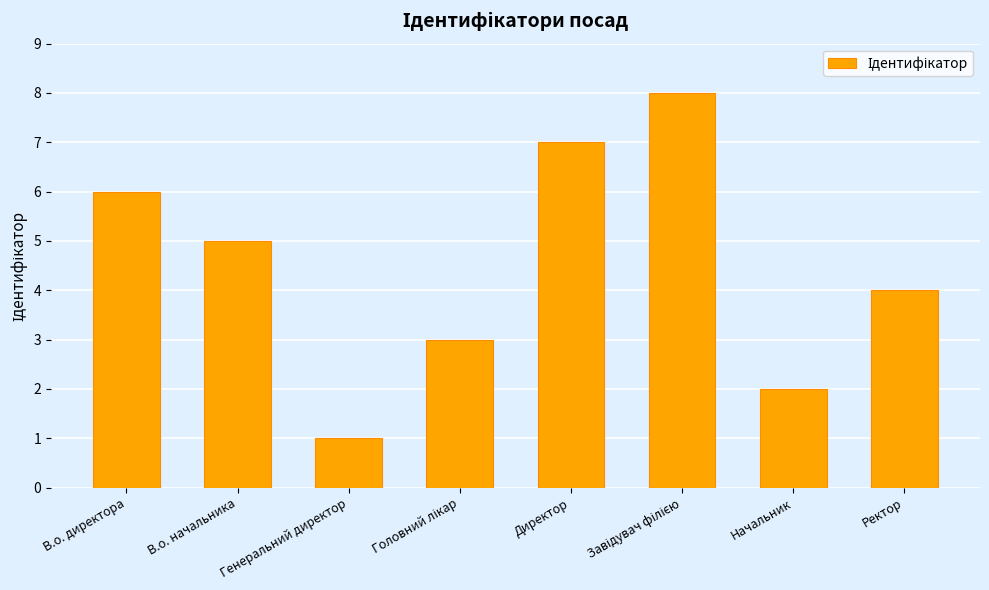

Which has a higher value, Начальник or Генеральний директор?

Начальник